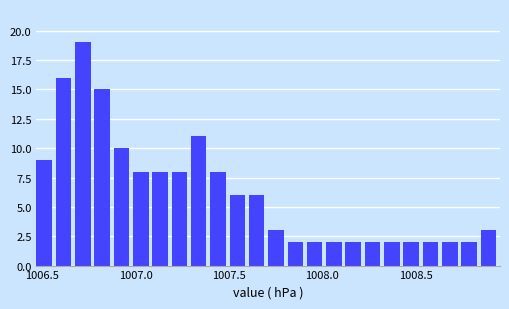

Around what value on the x-axis is the tallest bar? Give the approximate position of its centre, as read against the axis.

1006.70